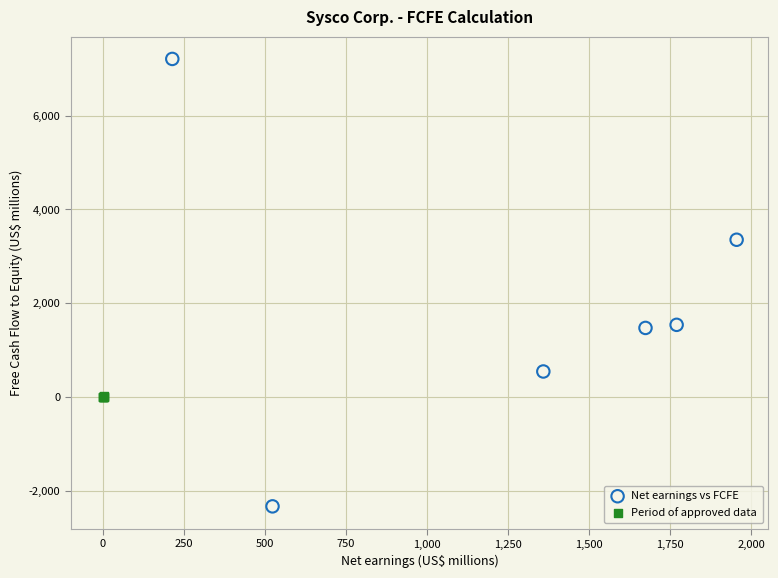

Which series has the widest spread of Y values?

Net earnings vs FCFE